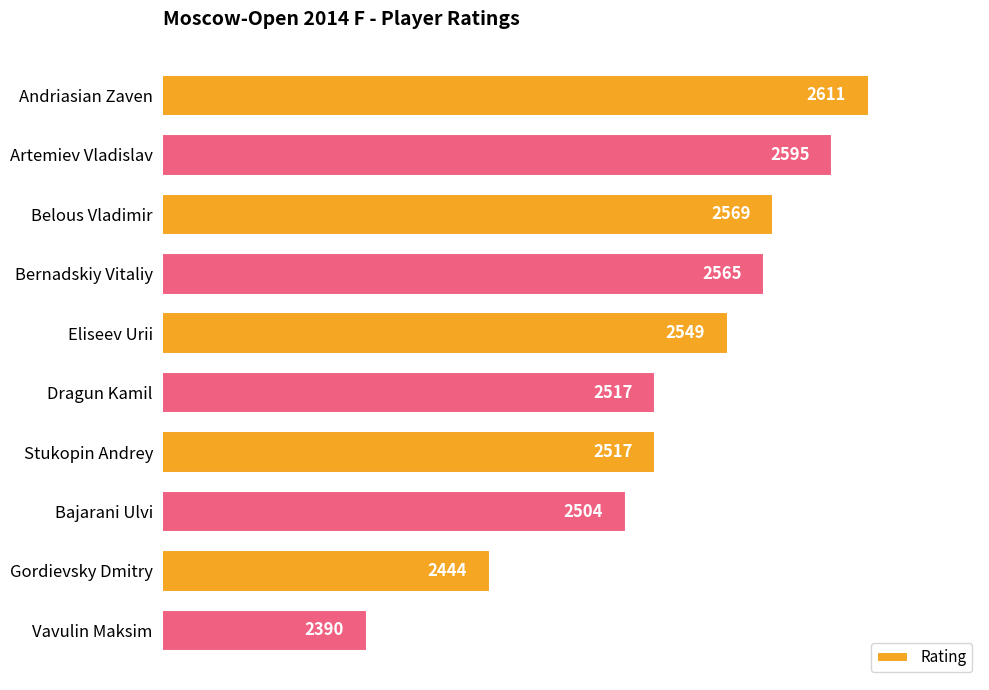

Which label corresponds to the largest value in the chart?

Andriasian Zaven